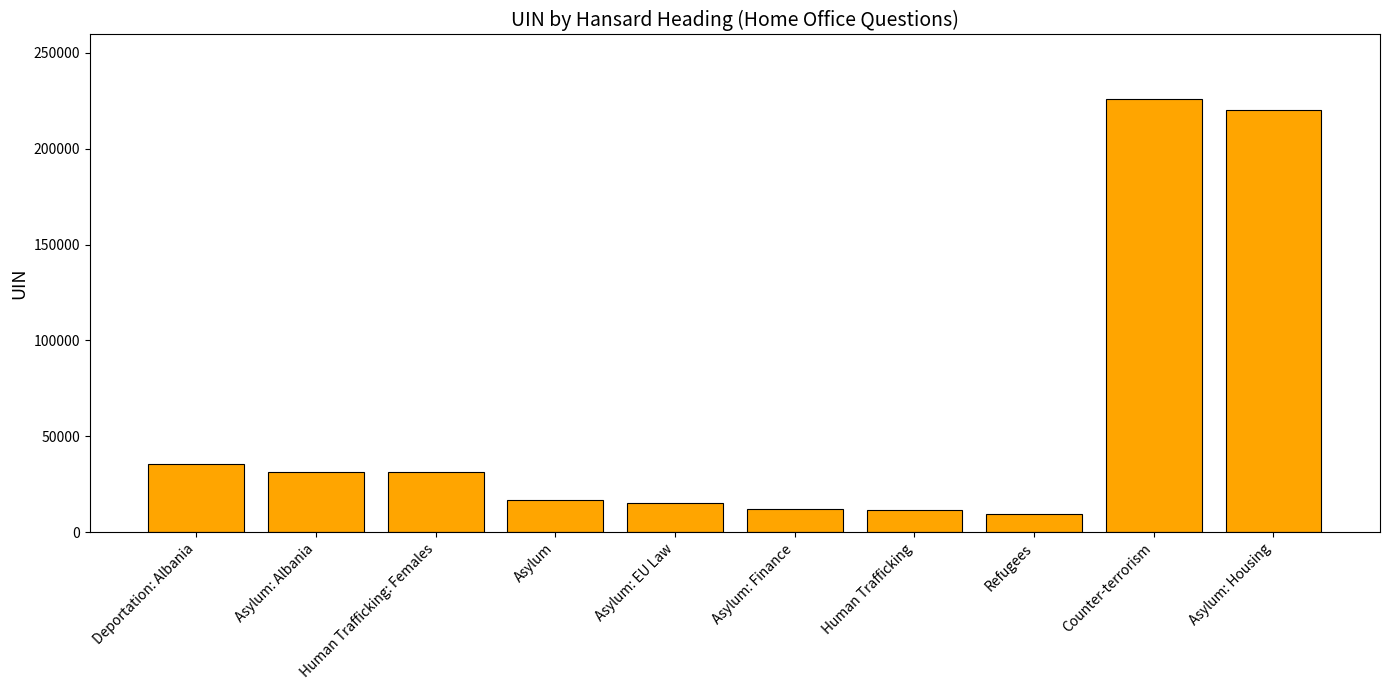

Which has a higher value, Counter-terrorism or Human Trafficking: Females?

Counter-terrorism